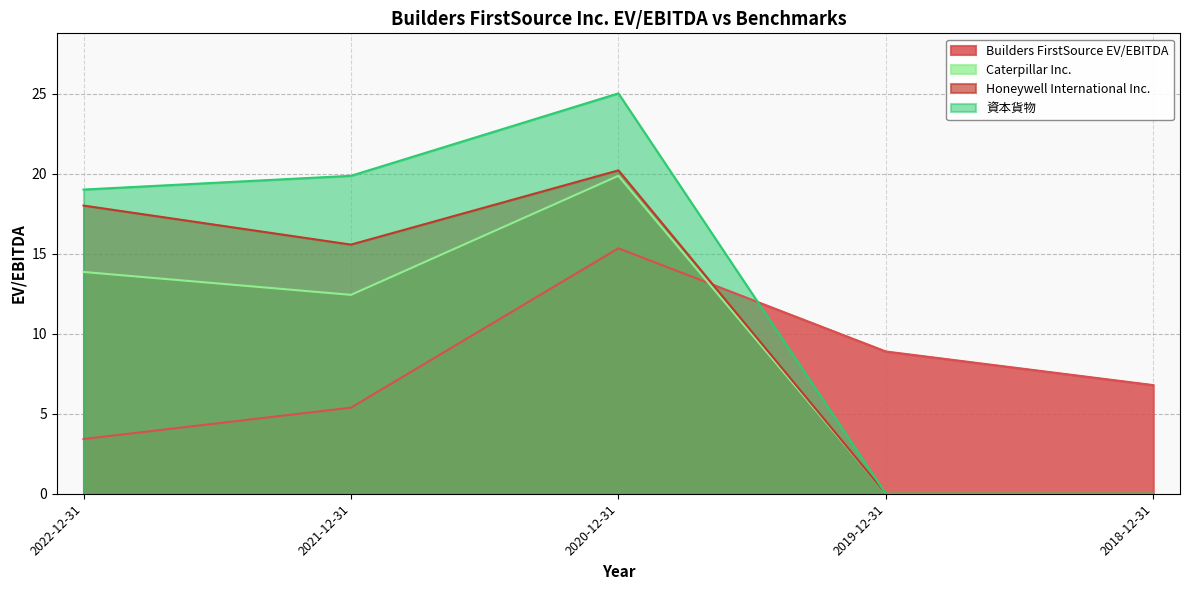

True or false: Caterpillar Inc. has more than 2 points higher than both neighbors.

False